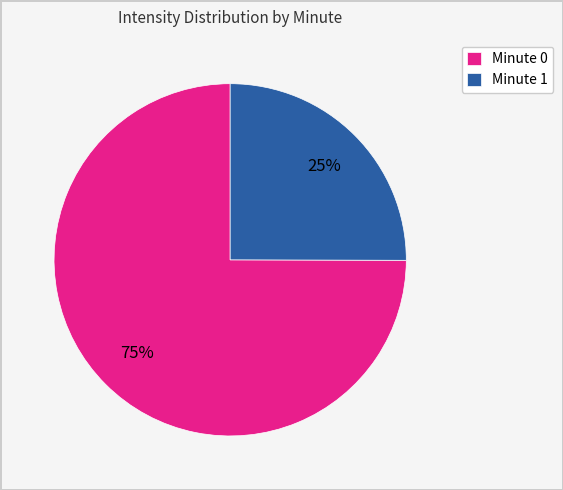

Do Minute 0 and Minute 1 together represent more than half of the pie?

Yes